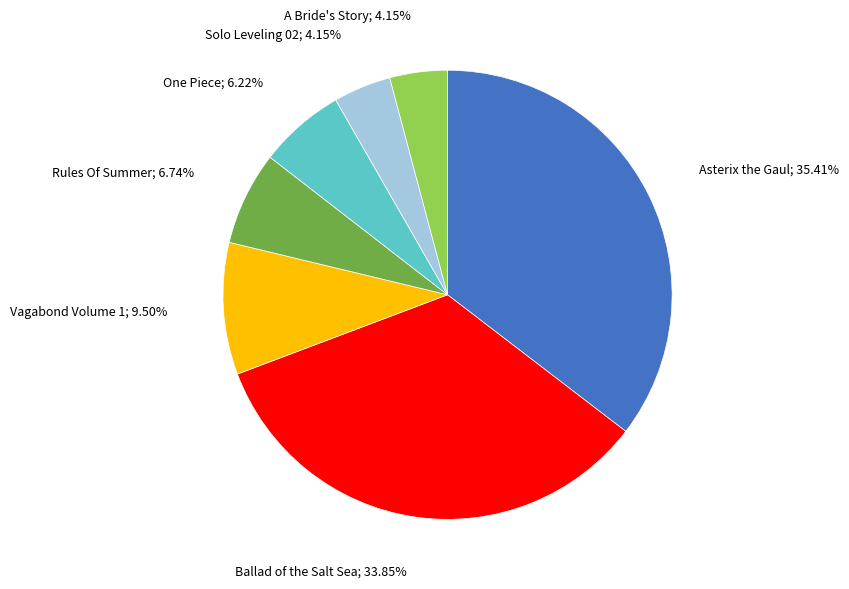

Count the number of slices in the pie.

7